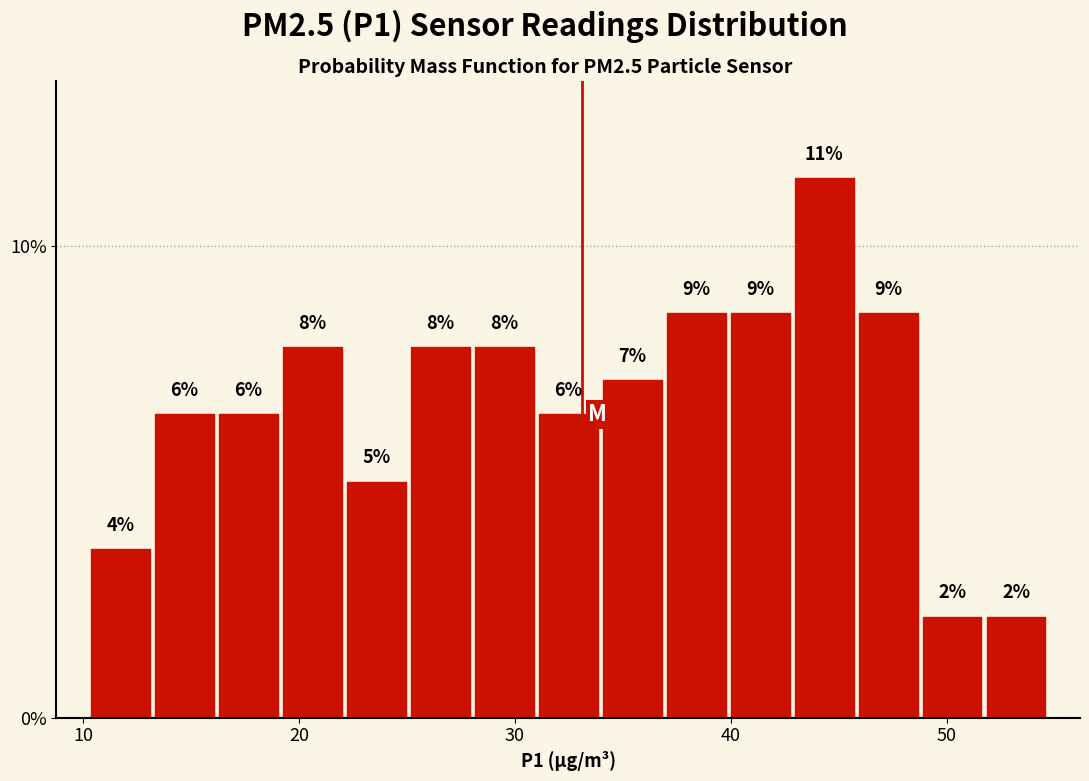

Read against the x-axis, roughly where is the centre of the tallest bar?

44